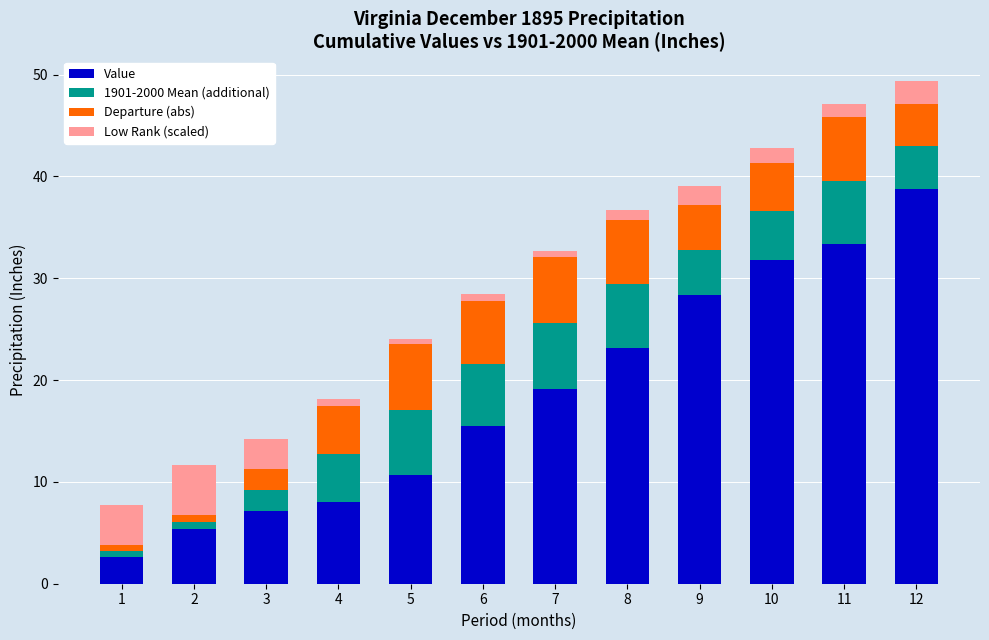

At which category is the sum across all series the highest?

12